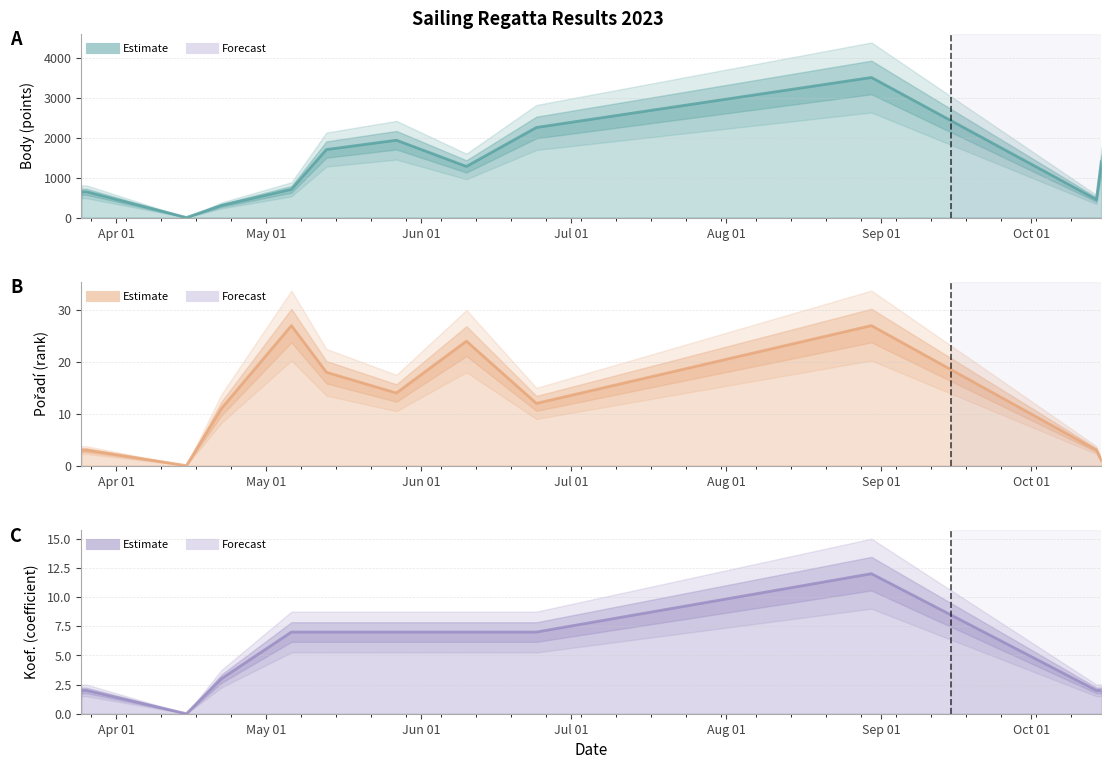

True or false: Pořadí has more than 0 points higher than both neighbors.

True